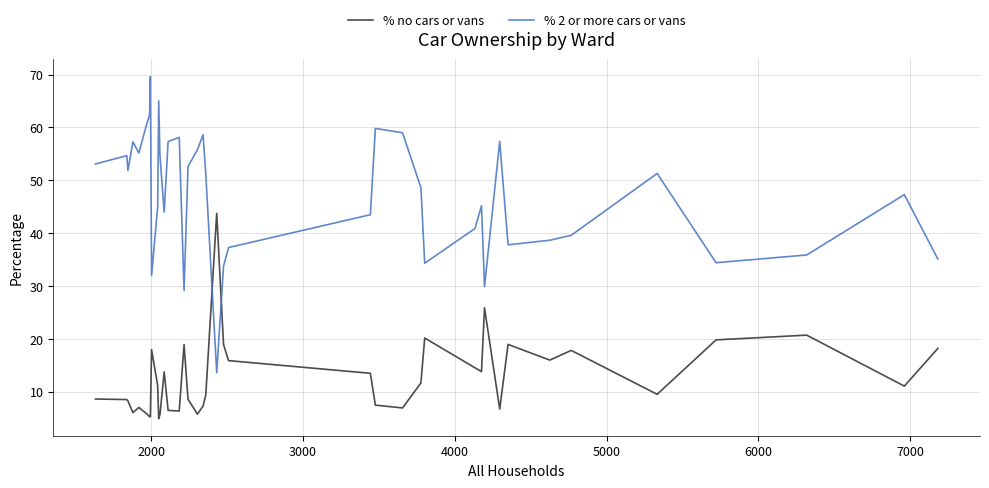

True or false: % 2 or more cars or vans and % no cars or vans intersect in this chart.

True